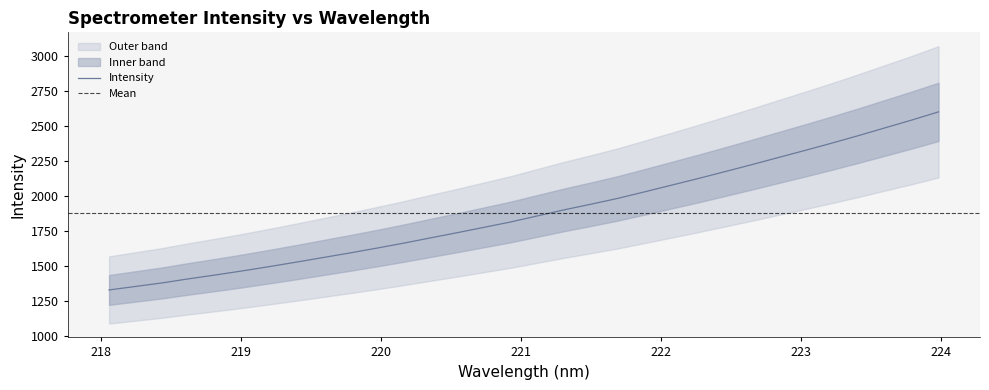

Is it true that the value at 223.0264 is 3447.3?

False